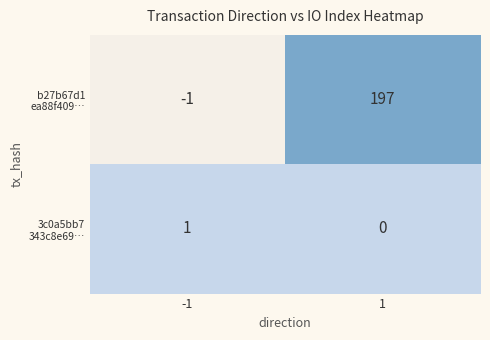

What is the difference between the highest and lowest values at 1?

197